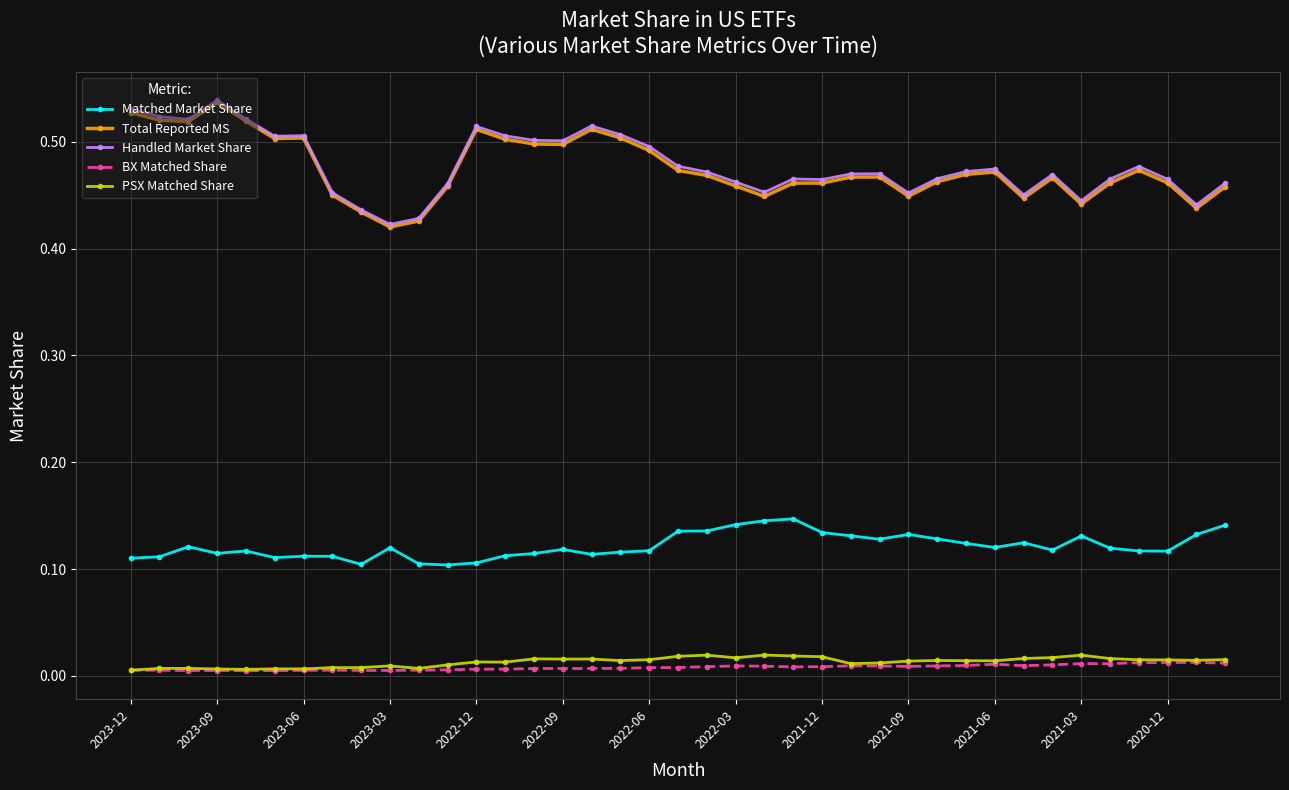

True or false: Handled Market Share has more than 1 points higher than both neighbors.

True